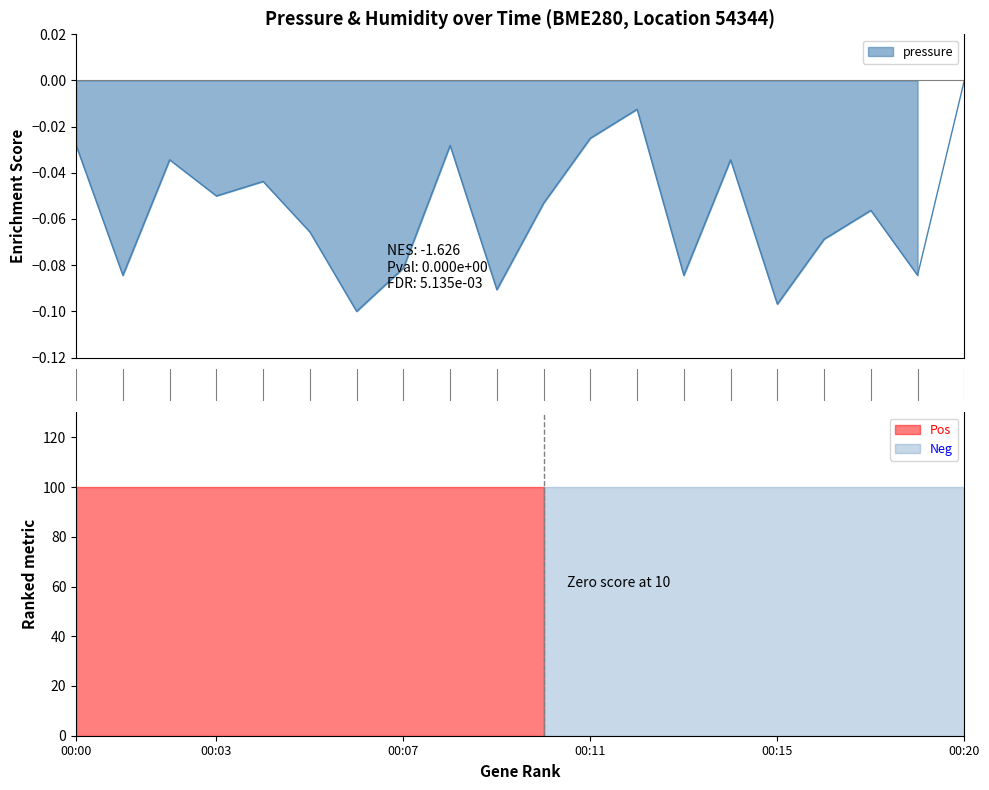

How many lines are shown in the chart?

1